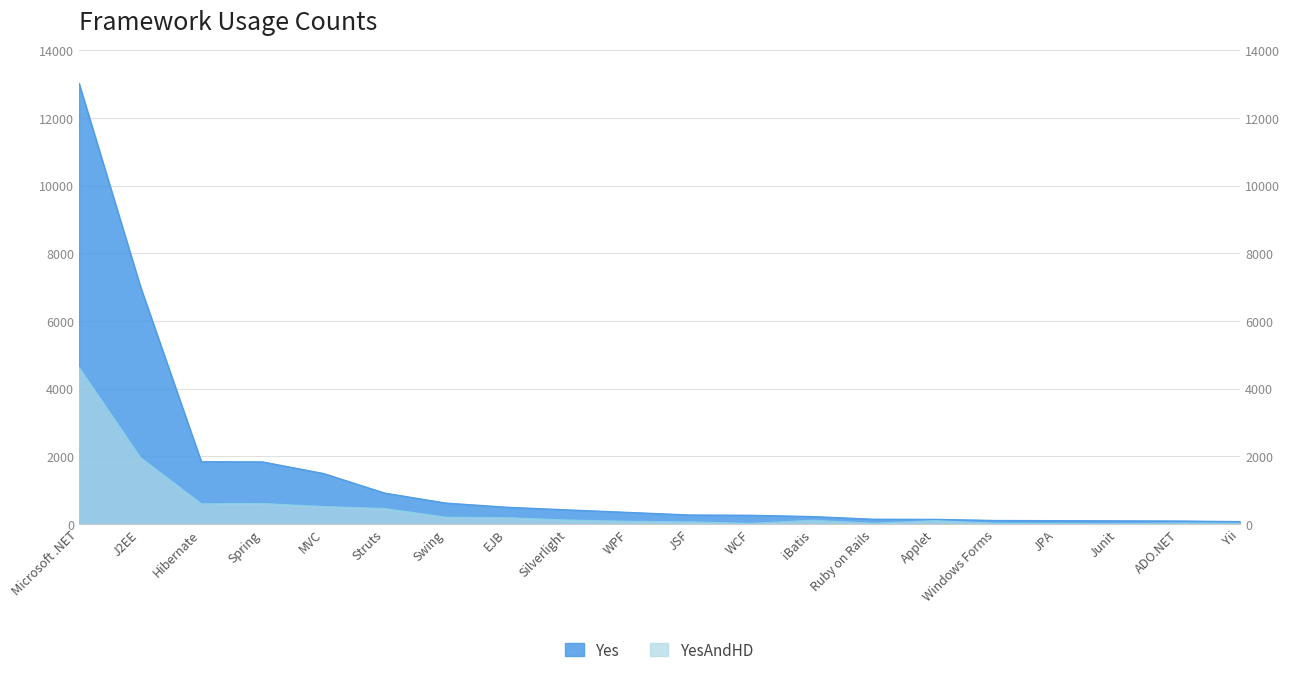

What is the sum of all Yes values?

29495